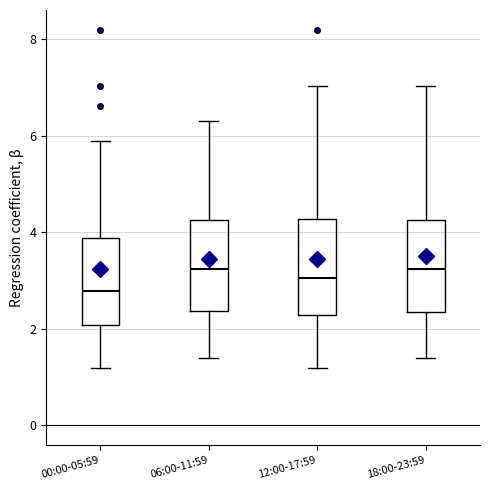

Reading left to right, read every box against the y-axis: the position of its median line, the range the box covers, and the ends of its whiskers. The values are not printed on the chart, so give them approximately, as read against the axis.

00:00-05:59: median 2.8, box 2.0 to 3.8, whiskers 1.2 to 6.0
06:00-11:59: median 3.2, box 2.4 to 4.2, whiskers 1.4 to 6.4
12:00-17:59: median 3.0, box 2.2 to 4.2, whiskers 1.2 to 7.0
18:00-23:59: median 3.2, box 2.4 to 4.2, whiskers 1.4 to 7.0